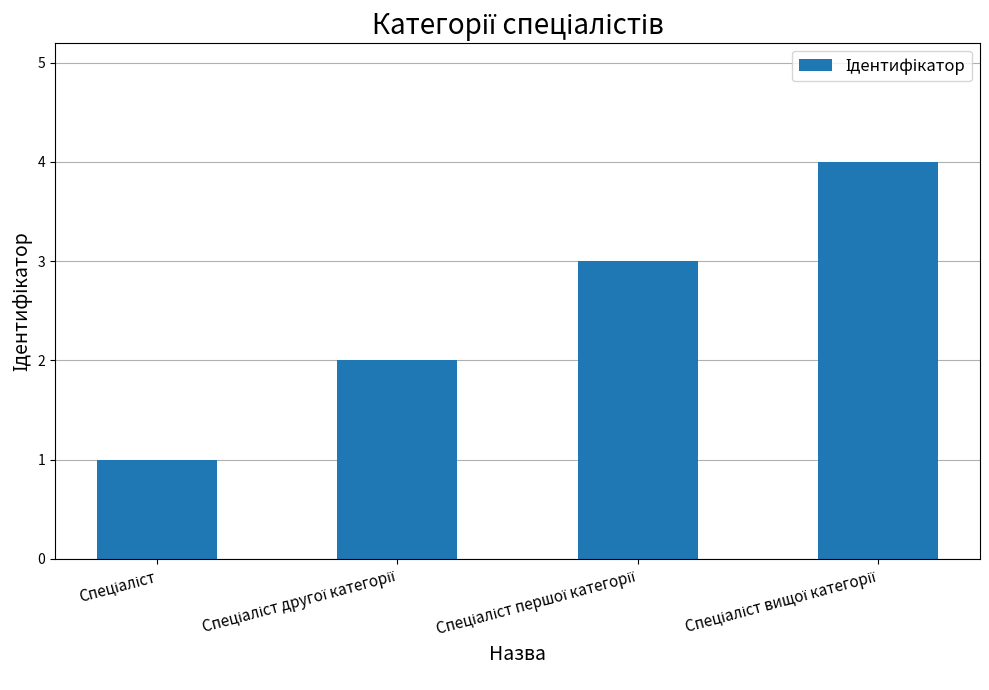

What is the greatest value displayed?

4